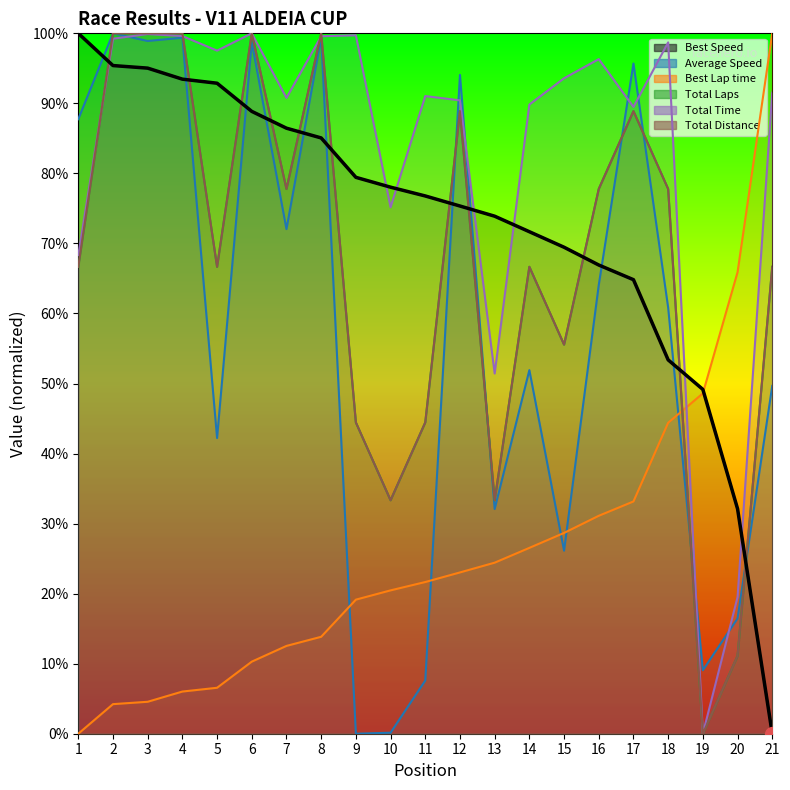

True or false: Average Speed and Best Speed cross at least once.

True